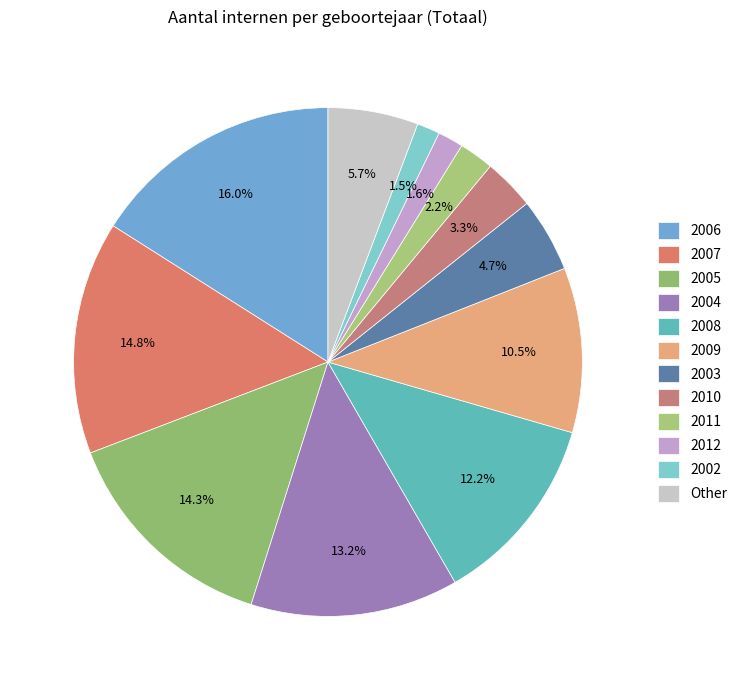

How many segments does this pie chart have?

12